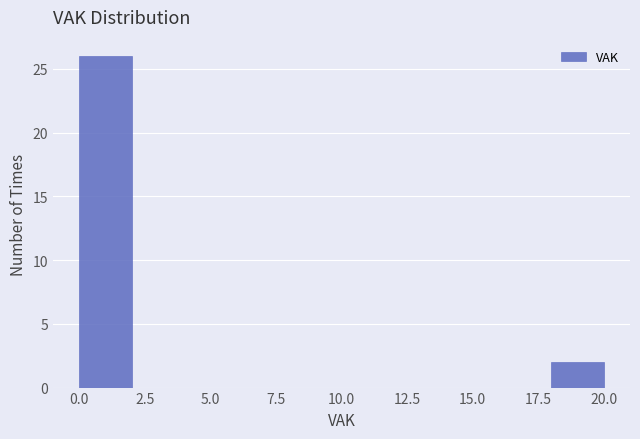

How tall is the bar that spans 18 to 20 on the x-axis? The values are not printed on the chart, so give them approximately, as read against the axis.

2